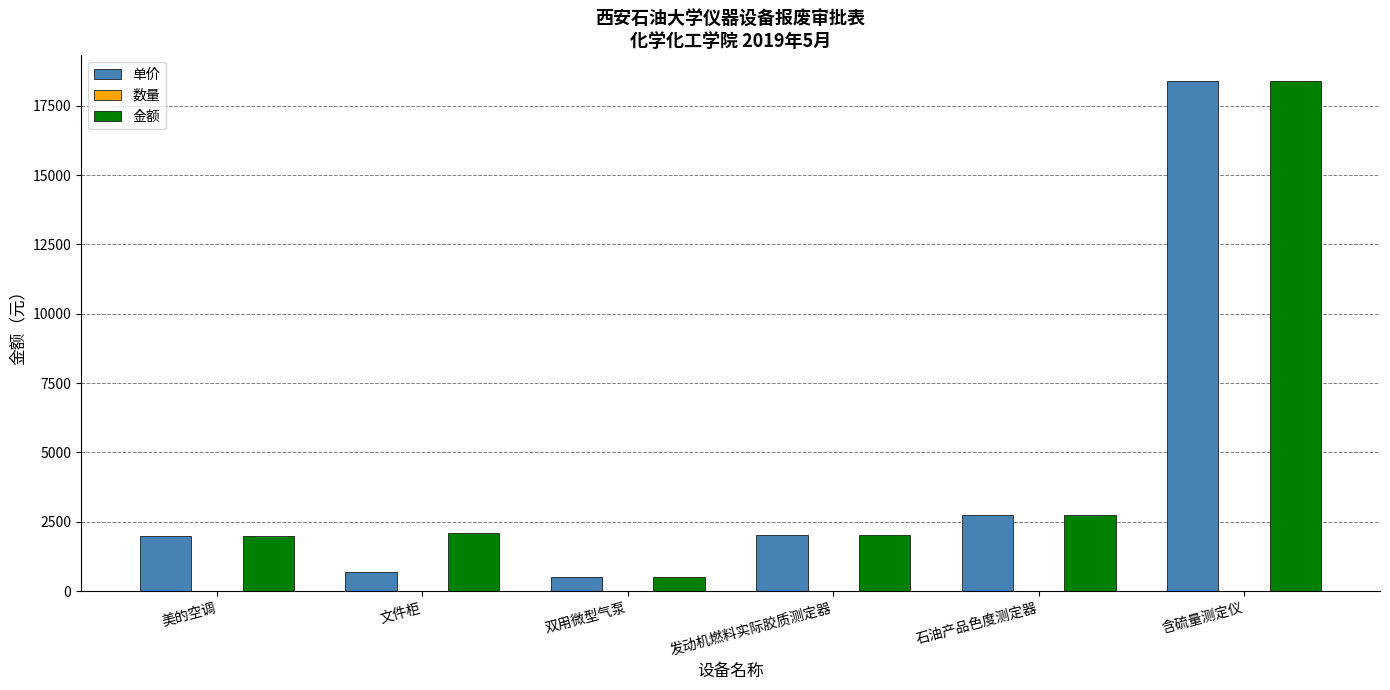

Count the number of categories in the chart.

6